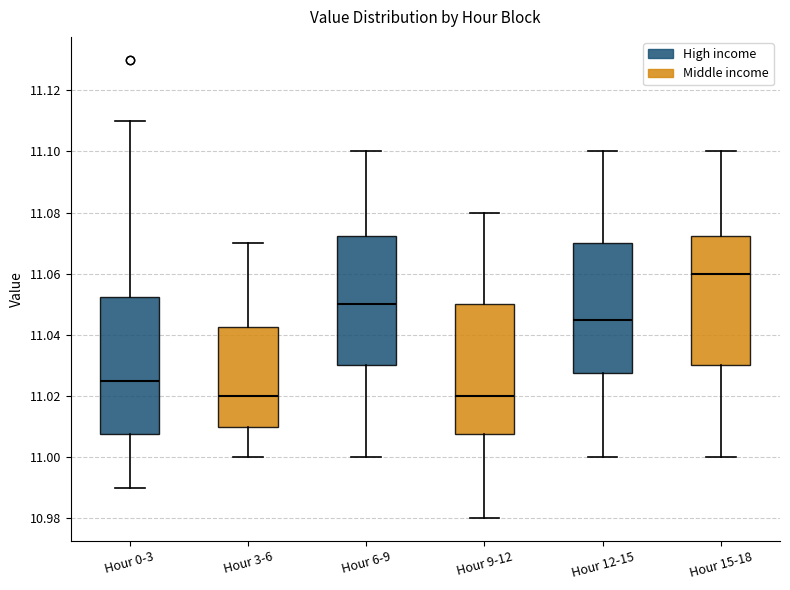

Reading left to right, transcribe this box plot: for each box, give where its median line is, the range the box spans, and where its two whiskers end, as read against the y-axis. The values are not printed on the chart, so give them approximately, as read against the axis.

Hour 0-3: median 11.026, box 11.008 to 11.052, whiskers 10.990 to 11.110
Hour 3-6: median 11.020, box 11.010 to 11.042, whiskers 11.000 to 11.070
Hour 6-9: median 11.050, box 11.030 to 11.072, whiskers 11.000 to 11.100
Hour 9-12: median 11.020, box 11.008 to 11.050, whiskers 10.980 to 11.080
Hour 12-15: median 11.046, box 11.028 to 11.070, whiskers 11.000 to 11.100
Hour 15-18: median 11.060, box 11.030 to 11.072, whiskers 11.000 to 11.100